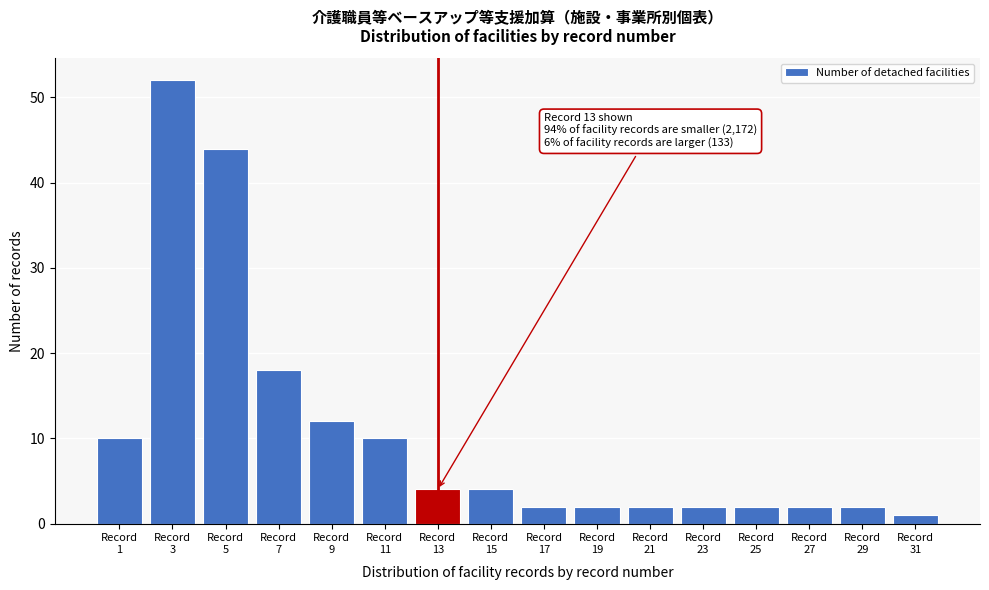

Reading left to right, what are all the values shown in this chart?

10	52	44	18	12	10	4	4	2	2	2	2	2	2	2	1